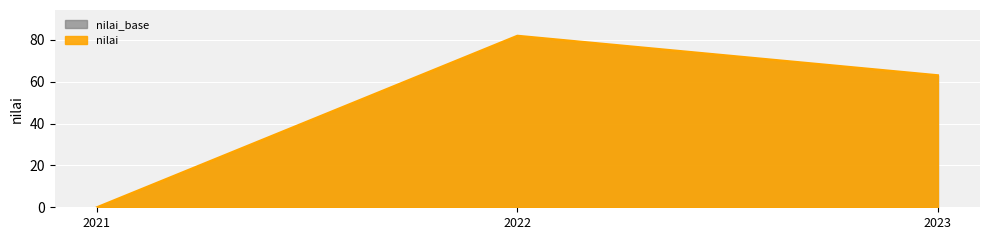

At which label does the data first exceed 63?

2022